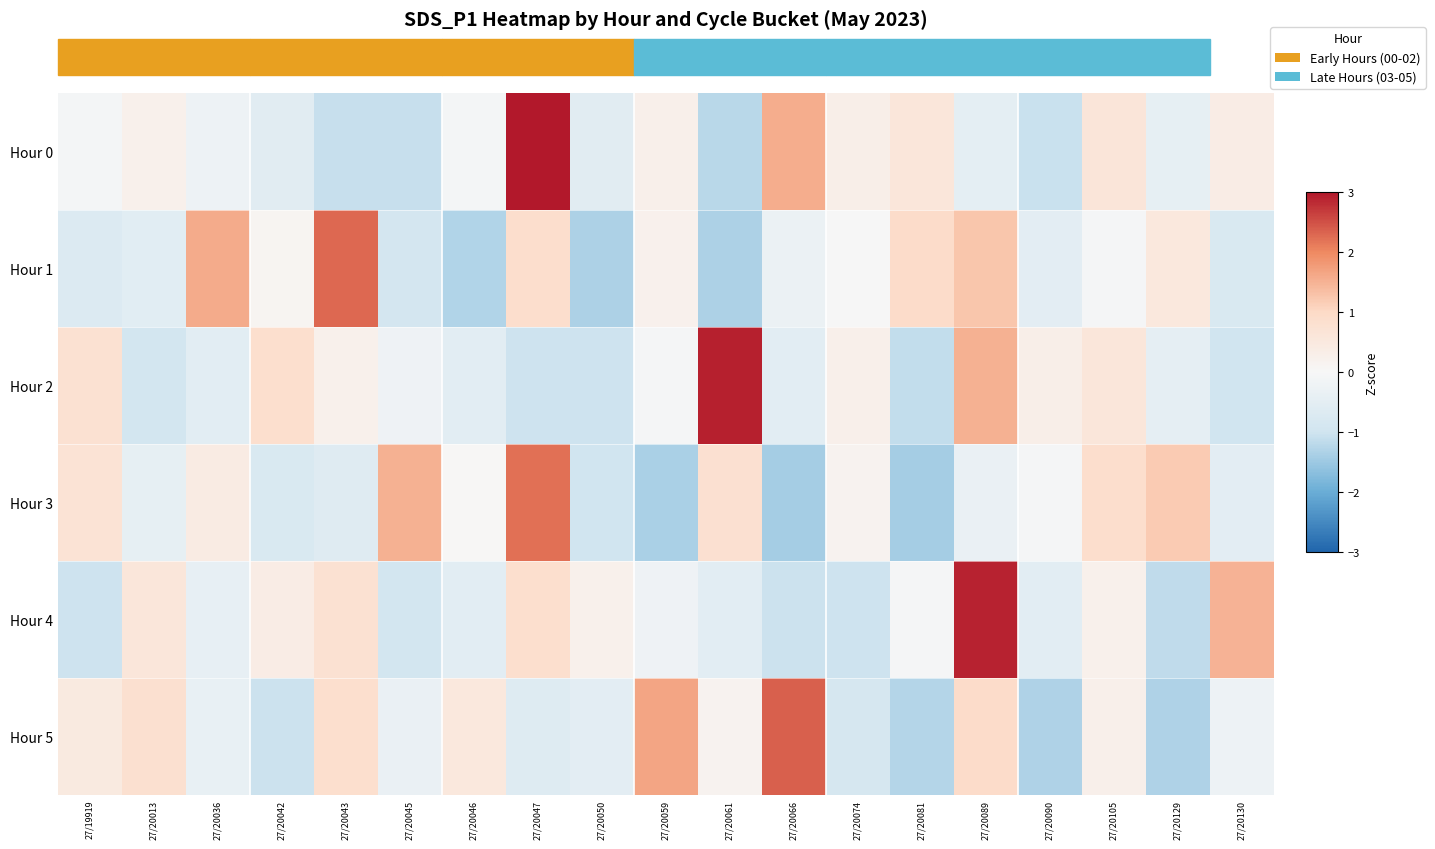

Which label corresponds to the largest value in the chart?

27/20047